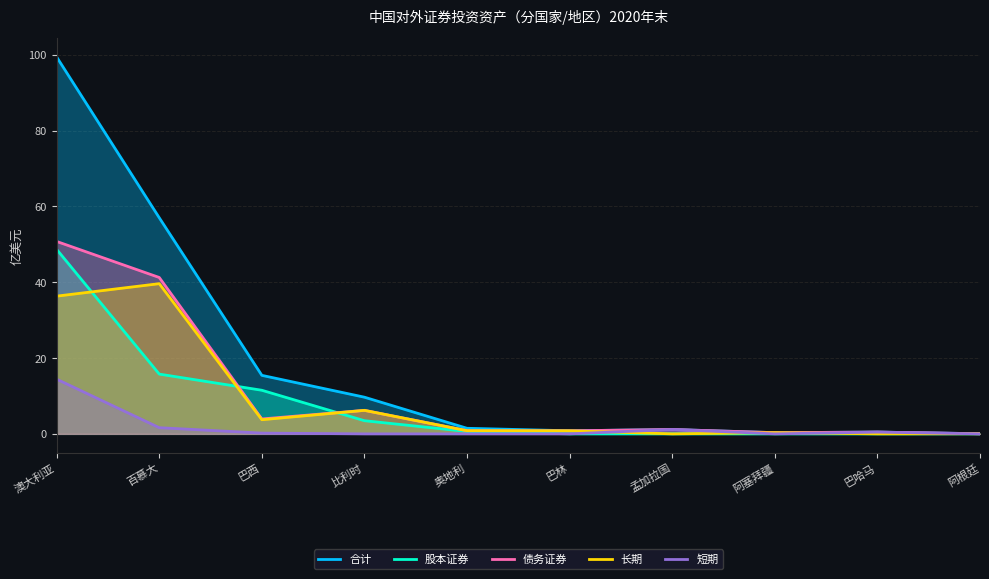

What is the label of the 6th point from the right?

奥地利